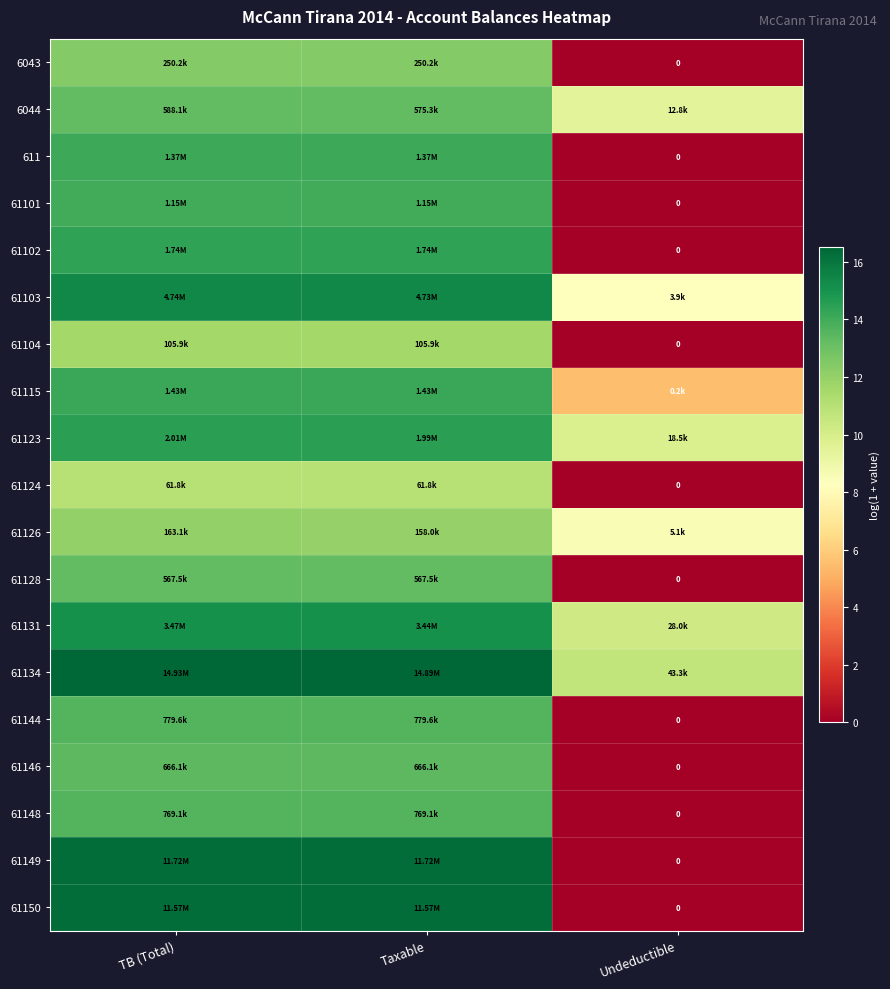

At which category is the sum across all series the highest?

TB (Total)